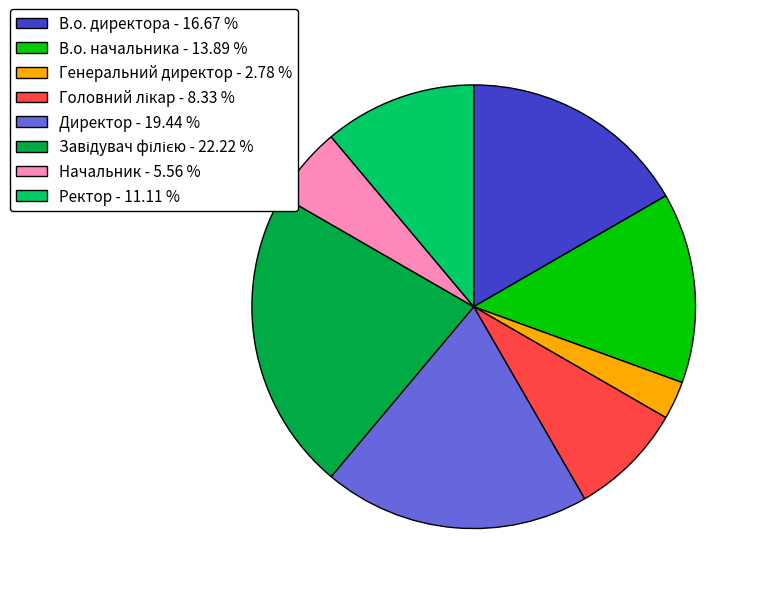

Does Ректор - 11.11 % account for over 50% of the chart?

No